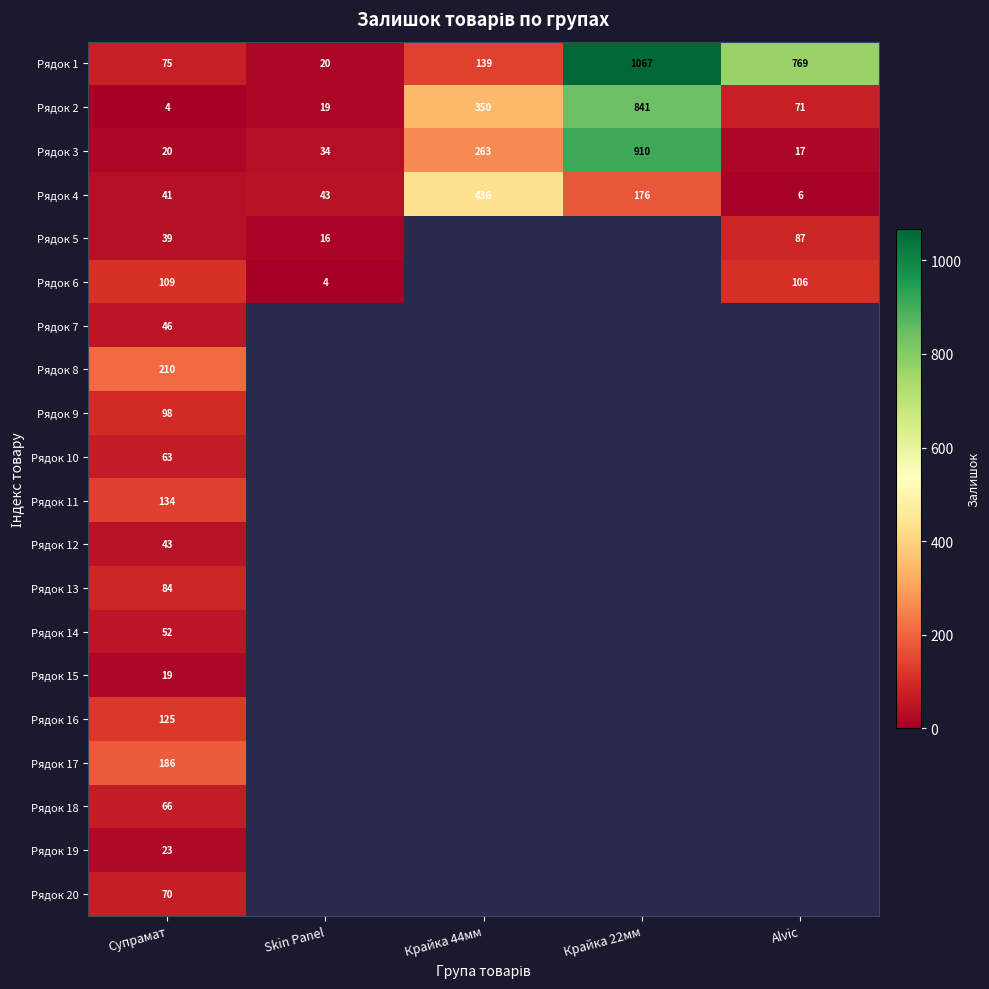

Rank the categories by Рядок 4 value from lowest to highest.

Alvic, Супрамат, Skin Panel, Крайка 22мм, Крайка 44мм